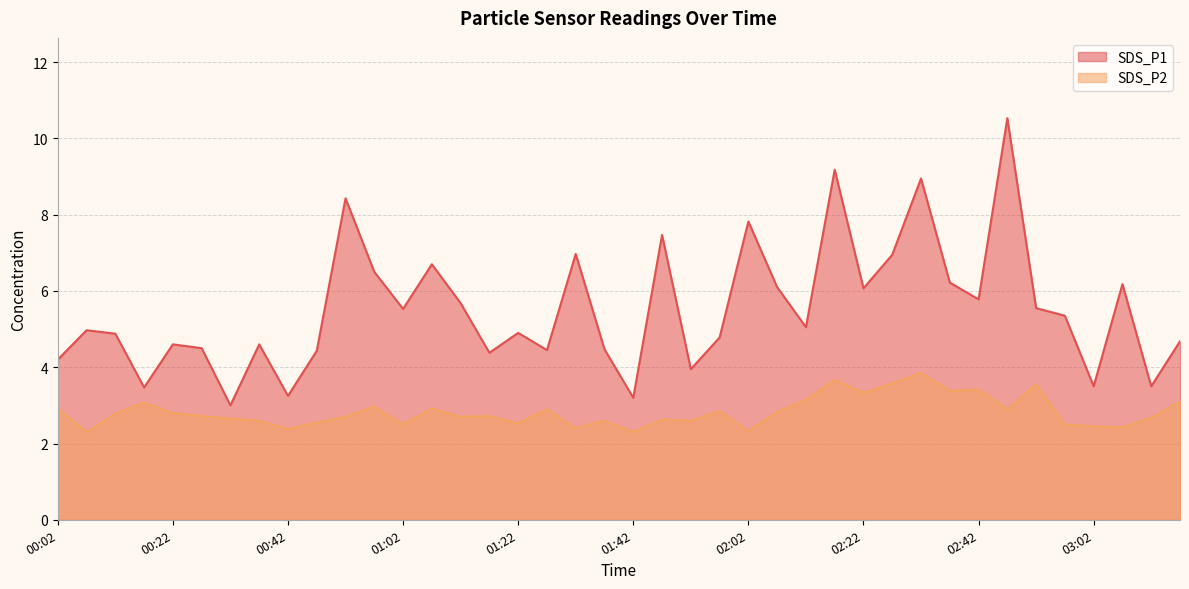

How many interior local peaks does the SDS_P2 series have?

12